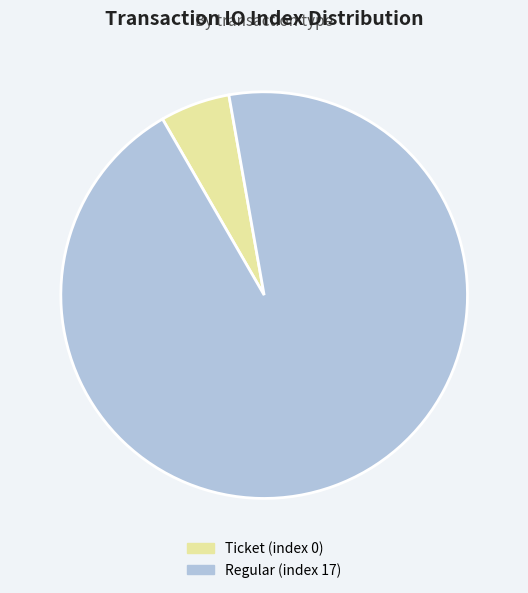

Do Ticket (index 0) and Regular (index 17) together represent more than half of the pie?

Yes